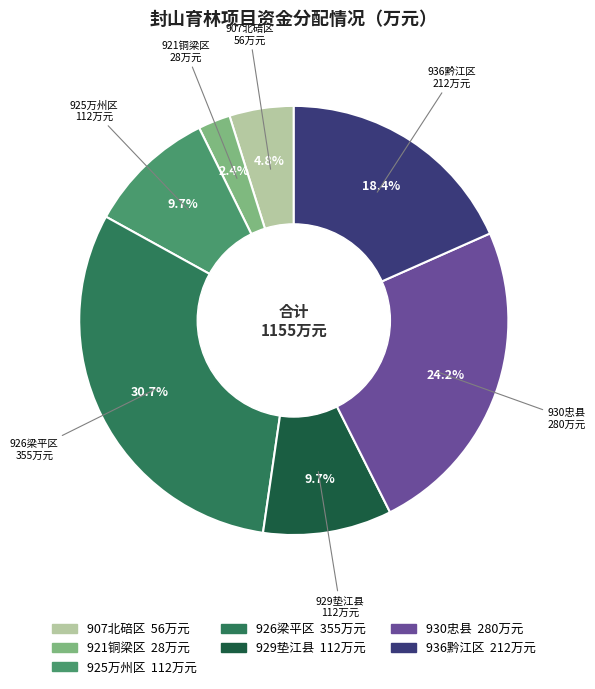

Is 921铜梁区 the majority of the pie?

No